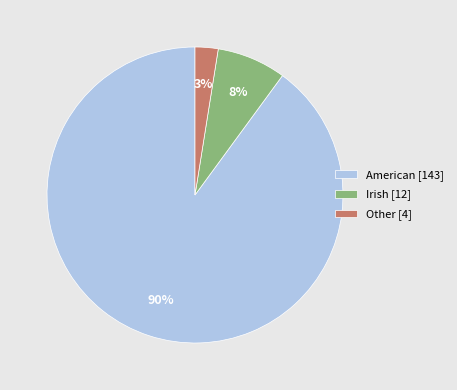

Between Irish [12] and American [143], which is larger?

American [143]